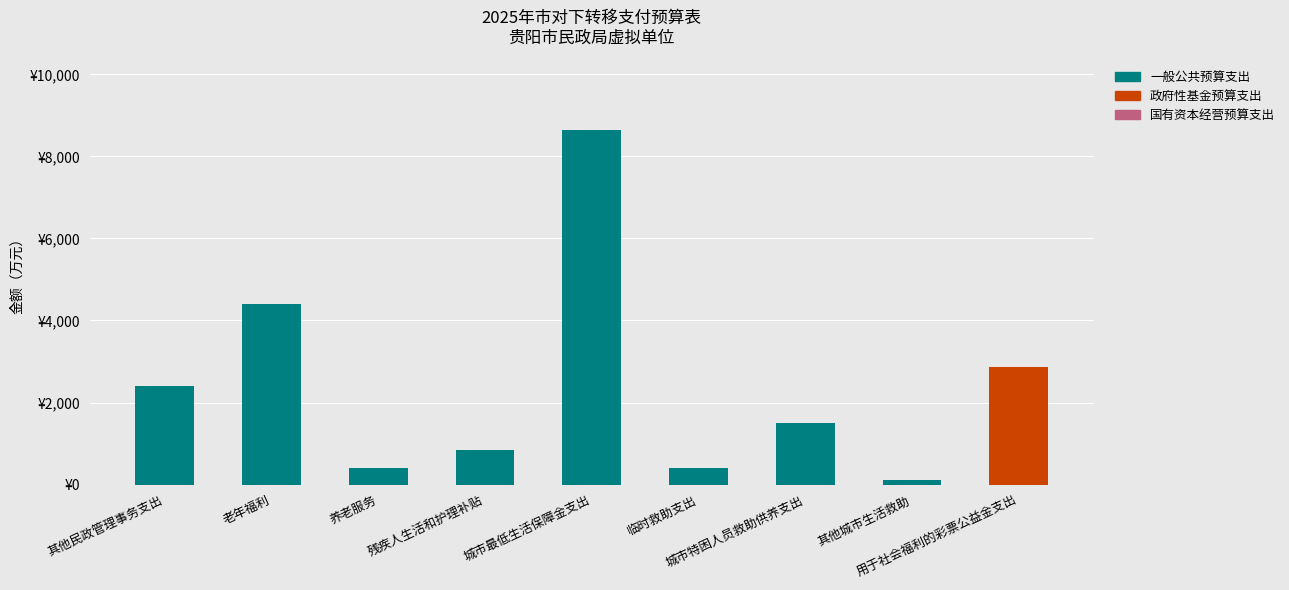

Between 养老服务 and 残疾人生活和护理补贴, which is larger?

残疾人生活和护理补贴